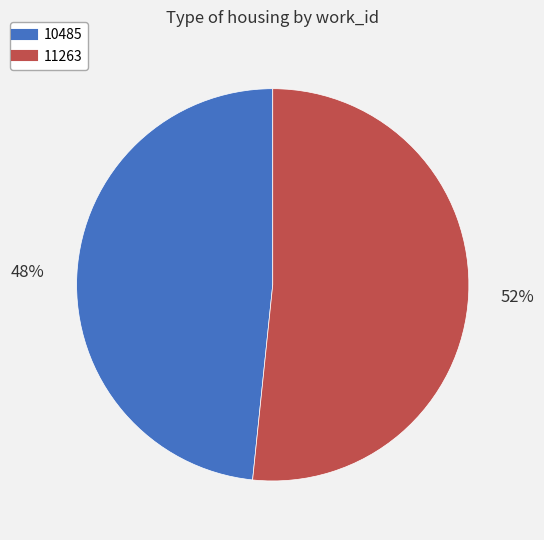

Which slice represents more than half of the pie?

11263